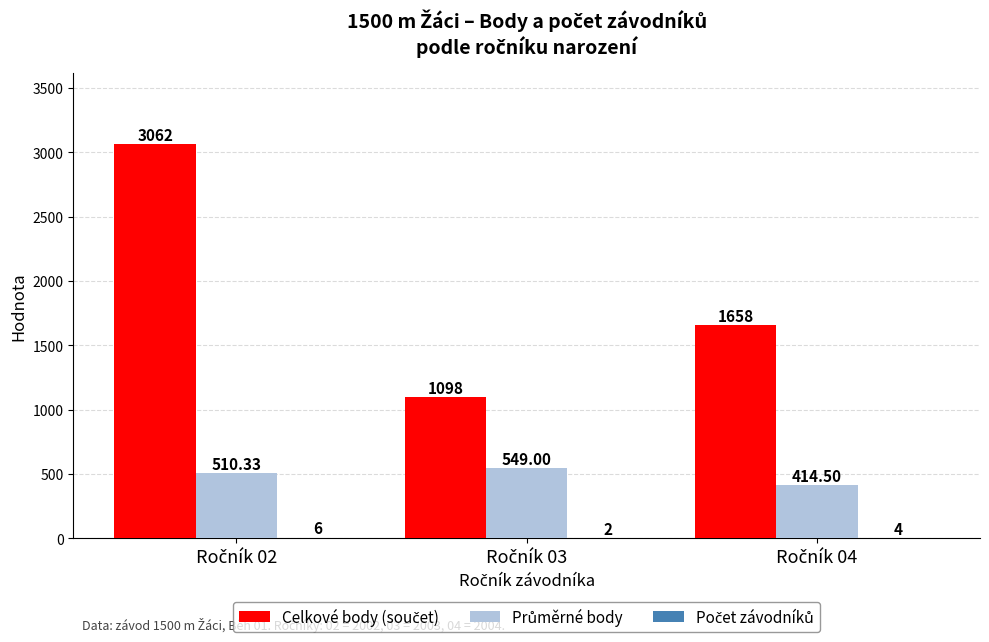

How many data points does each series have?

3